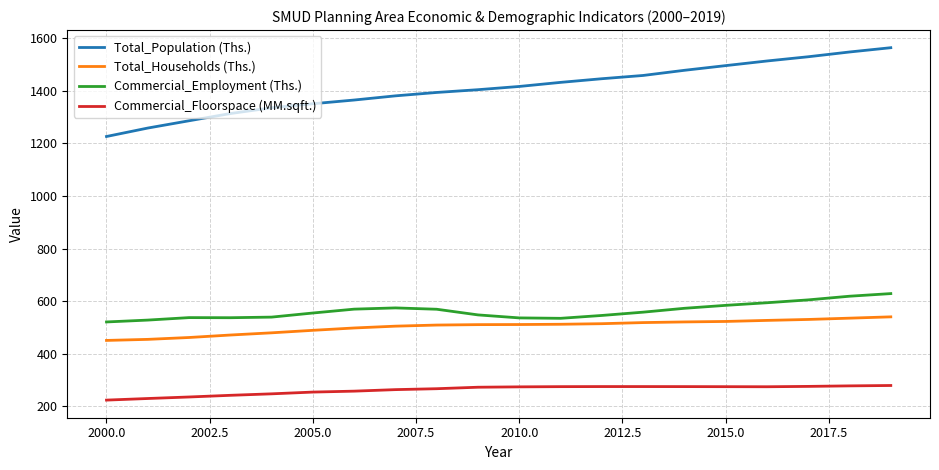

Which series has the widest spread of values?

Total_Population (Ths.)